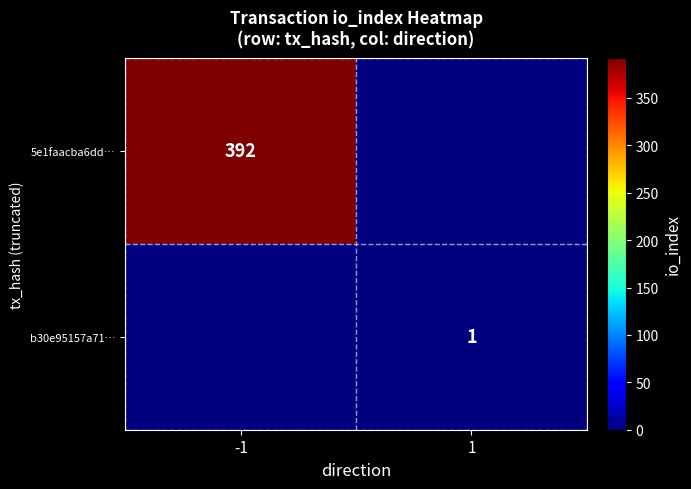

The value of b30e95157a71… at 1 is 2. True or false?

False